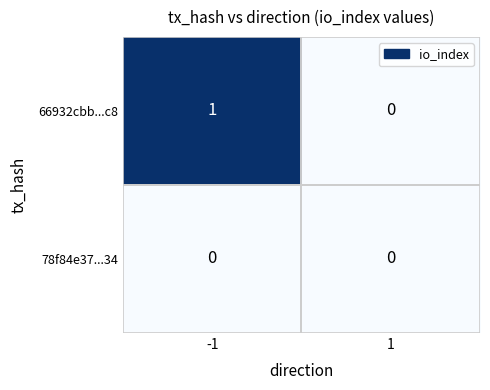

List the series in order of their overall mean, highest first.

66932cbb...c8, 78f84e37...34